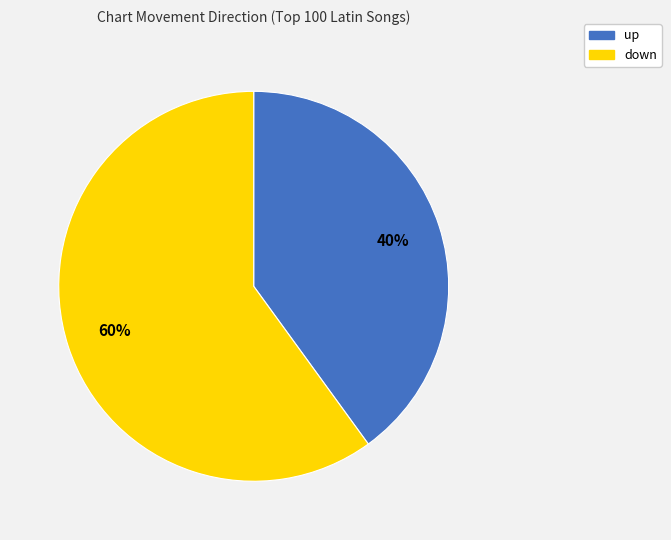

How many slices are in this pie chart?

2